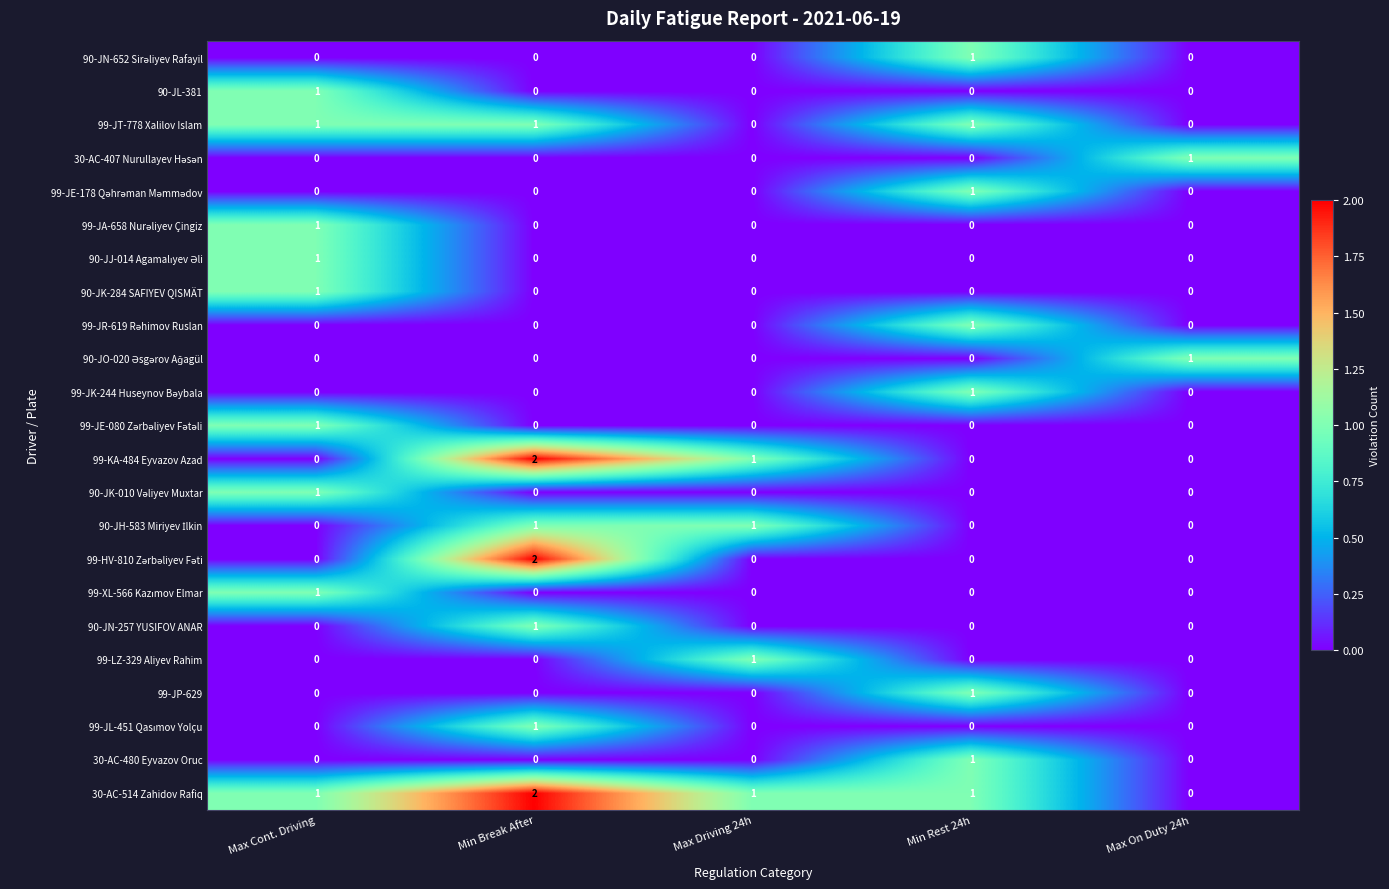

The value of 99-JT-778 Xalilov Islam at Min Break After is 1. True or false?

True